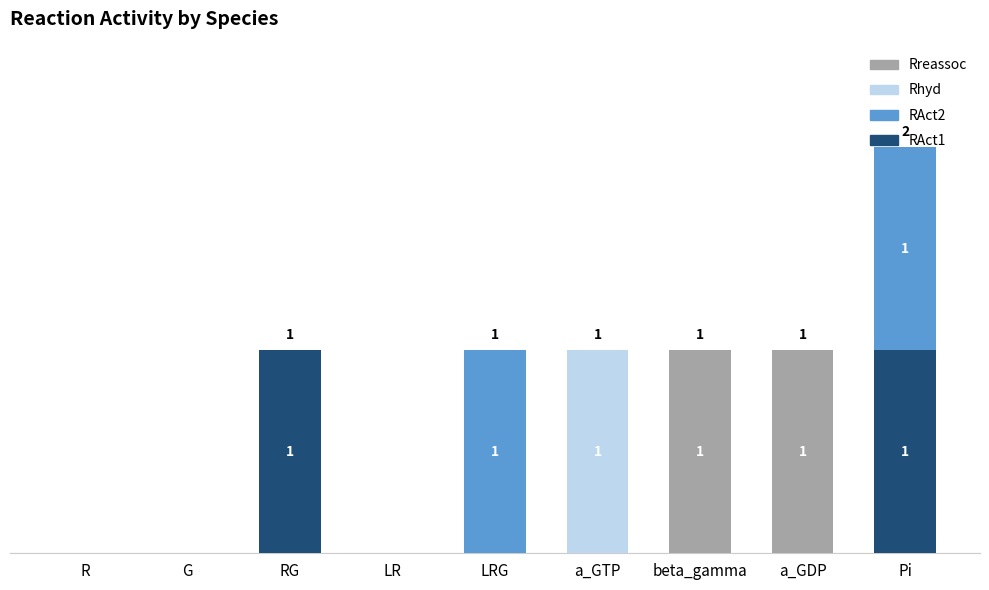

Are the bars horizontal?

No